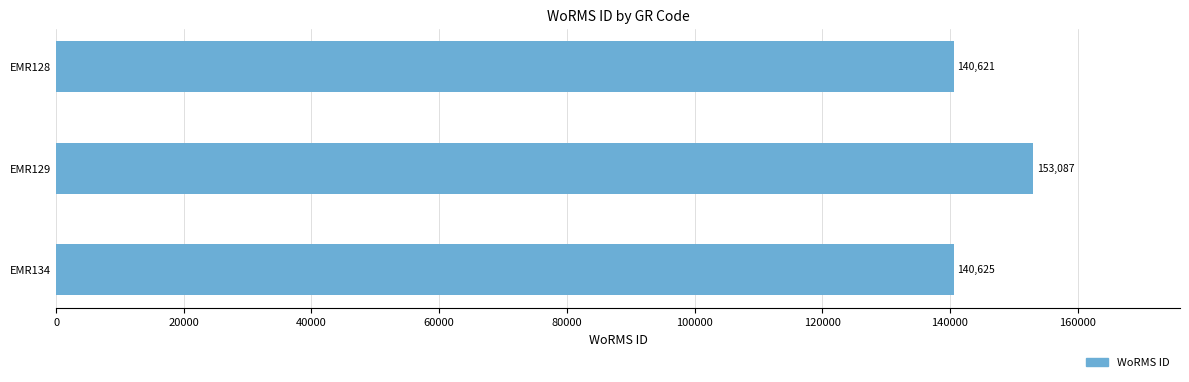

The value at EMR134 is 140625. True or false?

True